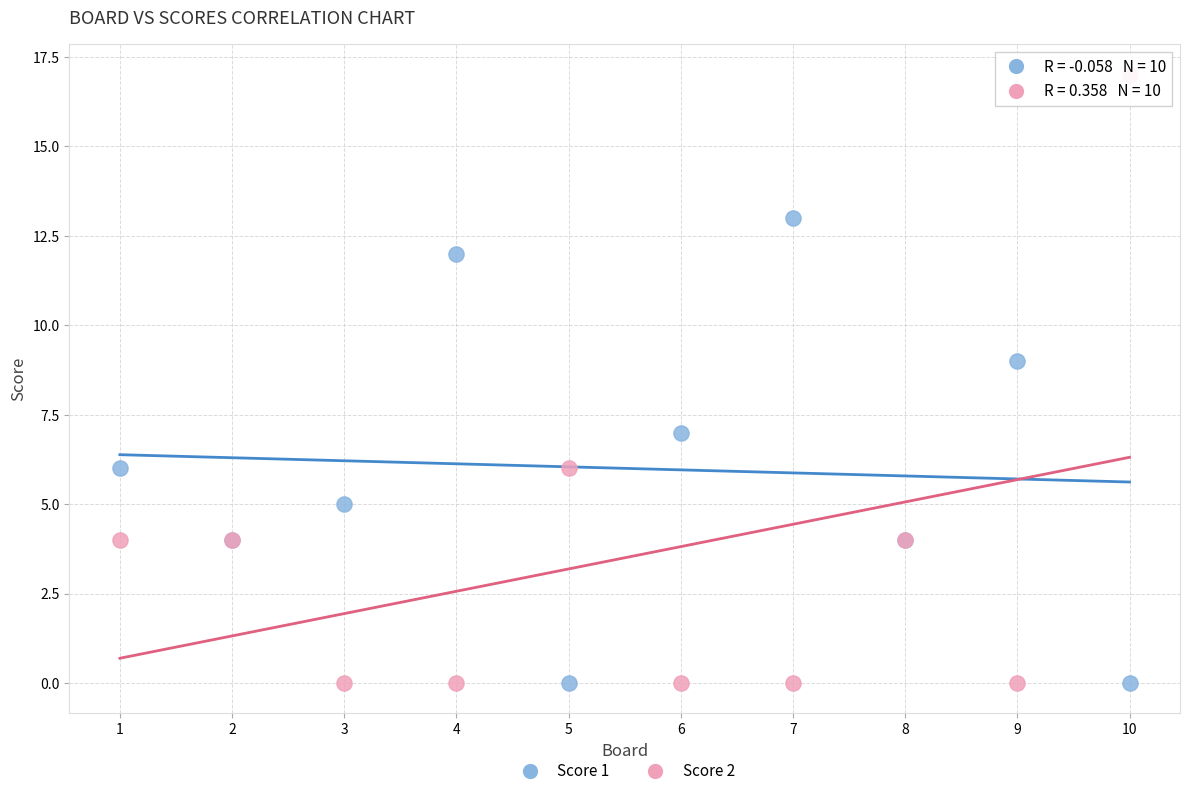

Which series contains the highest Y value?

Score 2